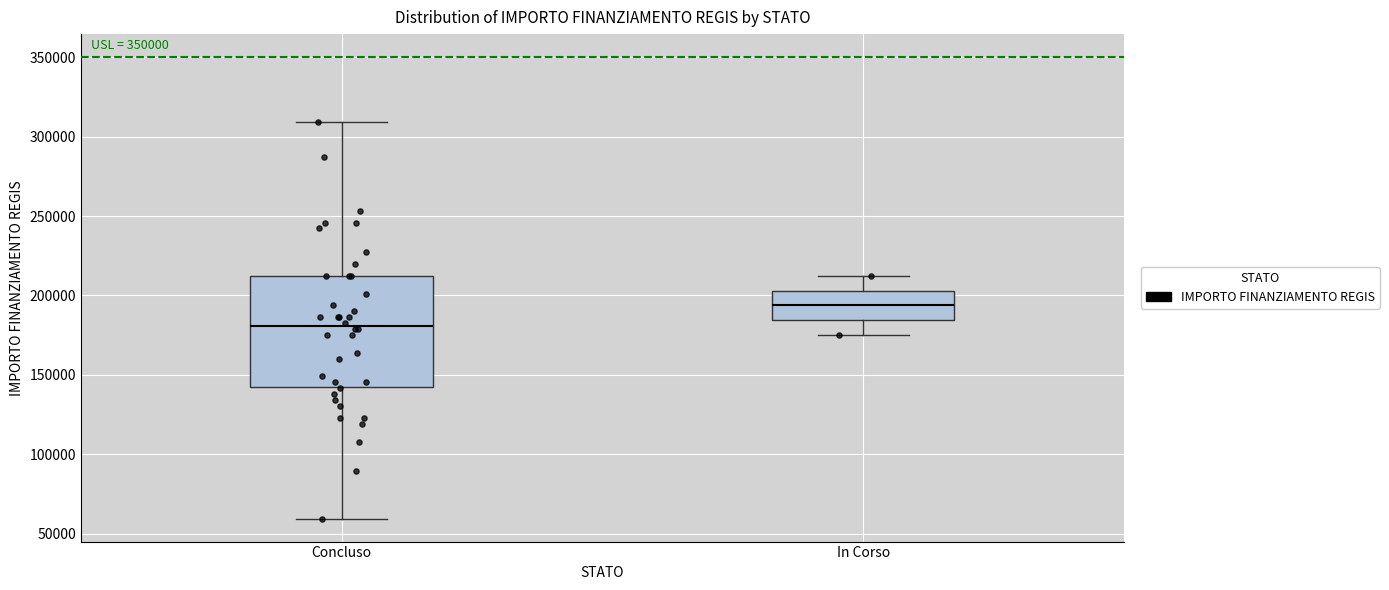

Which box is the tallest, from its lower edge to its upper edge?

Concluso